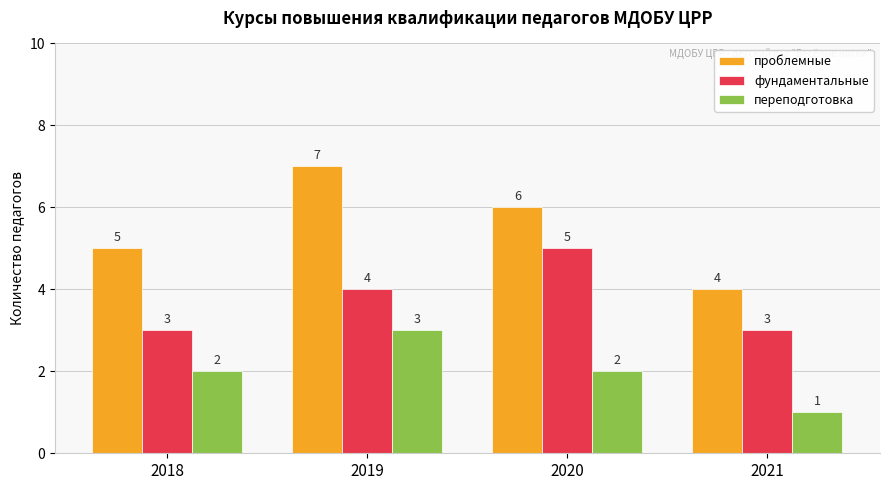

At which category is the sum across all series the highest?

2019